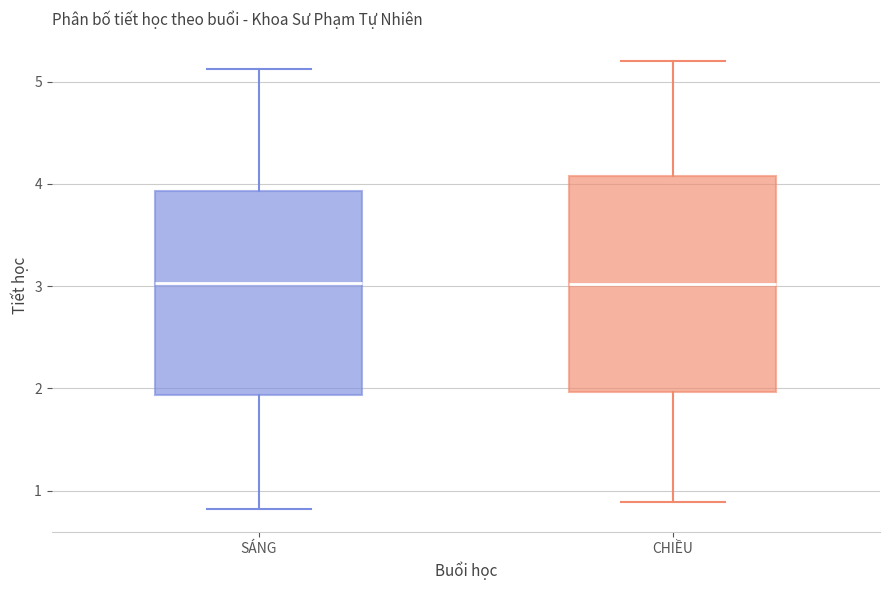

Reading left to right, read every box against the y-axis: the position of its median line, the range the box covers, and the ends of its whiskers. The values are not printed on the chart, so give them approximately, as read against the axis.

SÁNG: median 3.0, box 1.9 to 3.9, whiskers 0.8 to 5.1
CHIỀU: median 3.0, box 2.0 to 4.1, whiskers 0.9 to 5.2